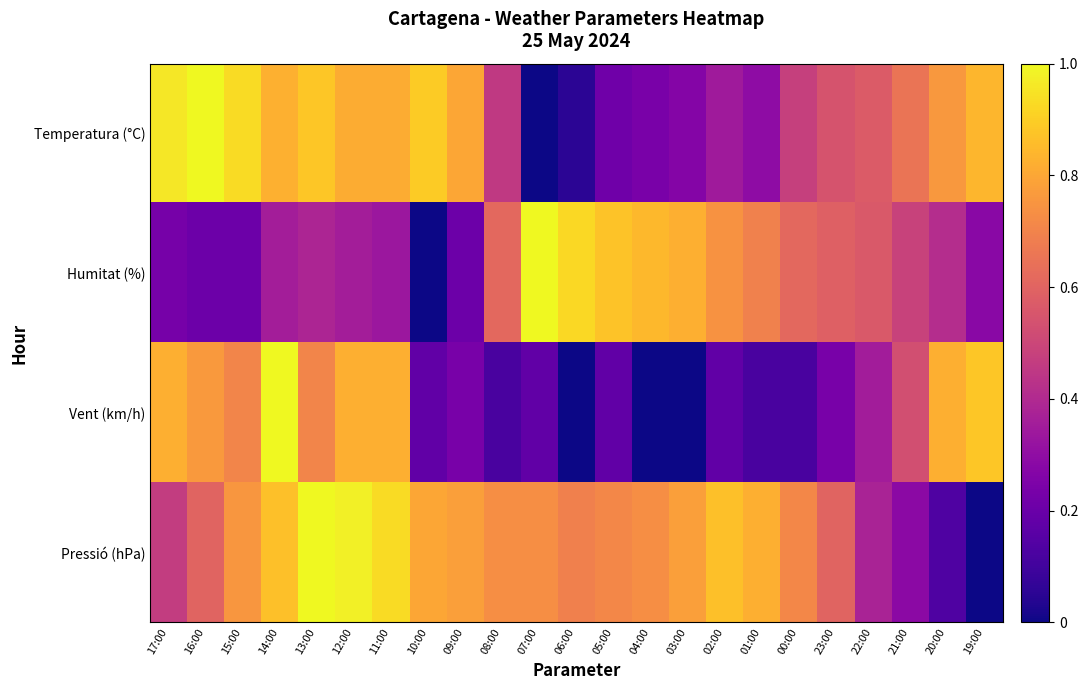

What is the difference between the highest and lowest values at 05:00?

0.7